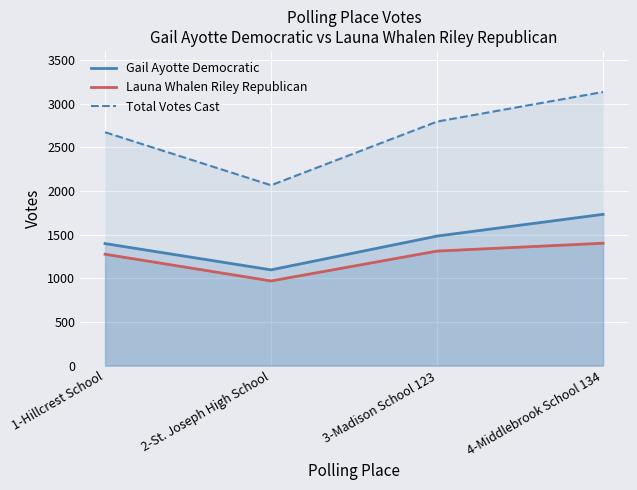

Read the Total Votes Cast value at 3-Madison School 123, to the nearest 50.

2800